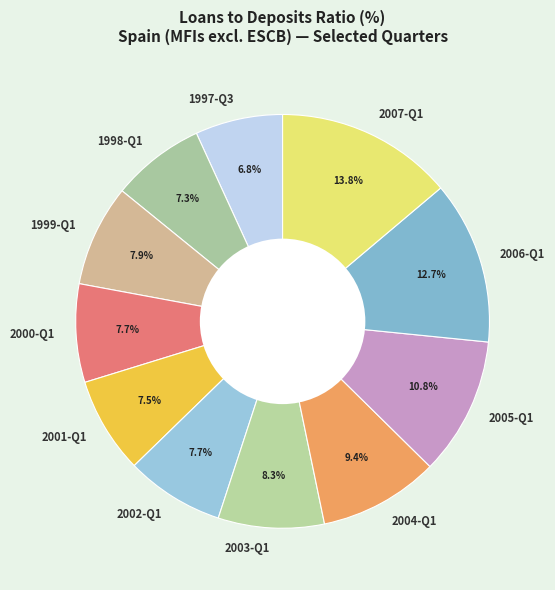

Between 2004-Q1 and 1999-Q1, which is larger?

2004-Q1